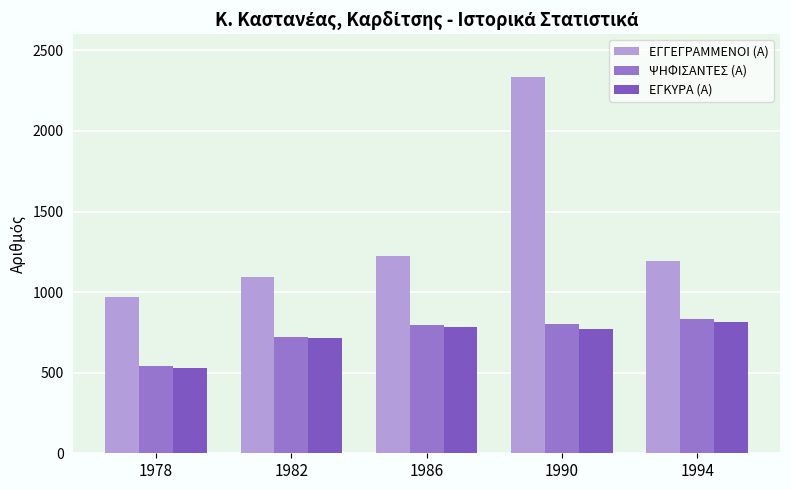

At 1990, list the series in order from smallest to largest.

ΕΓΚΥΡΑ (Α), ΨΗΦΙΣΑΝΤΕΣ (Α), ΕΓΓΕΓΡΑΜΜΕΝΟΙ (Α)